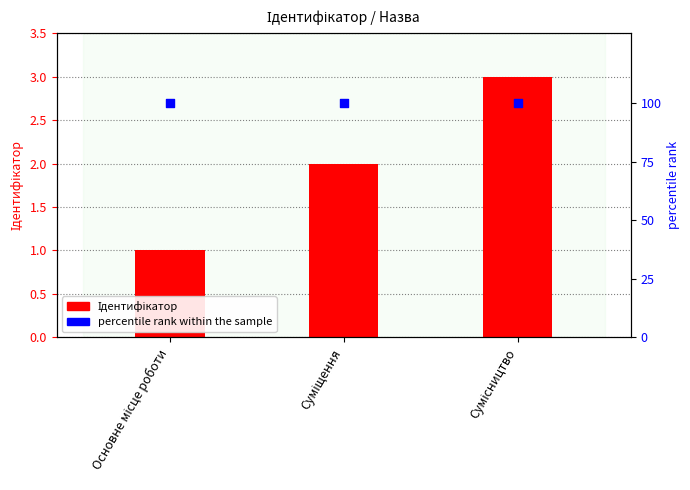

What are all the series names shown in the legend?

Ідентифікатор, percentile rank within the sample